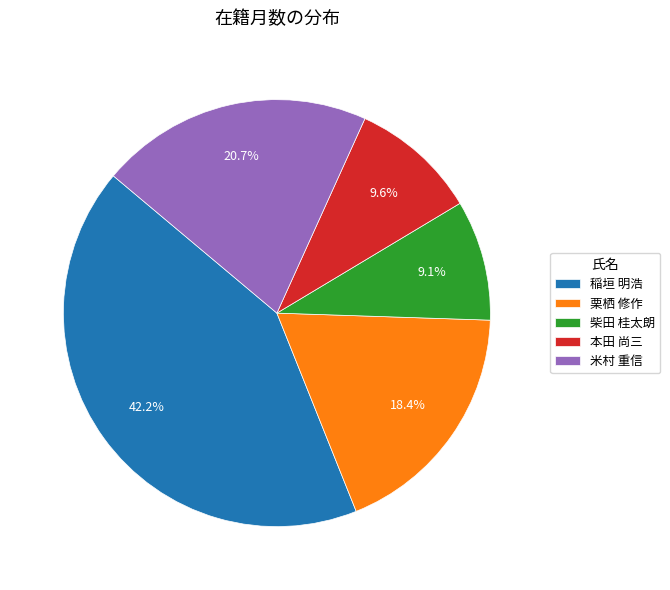

Is 本田 尚三 the majority of the pie?

No